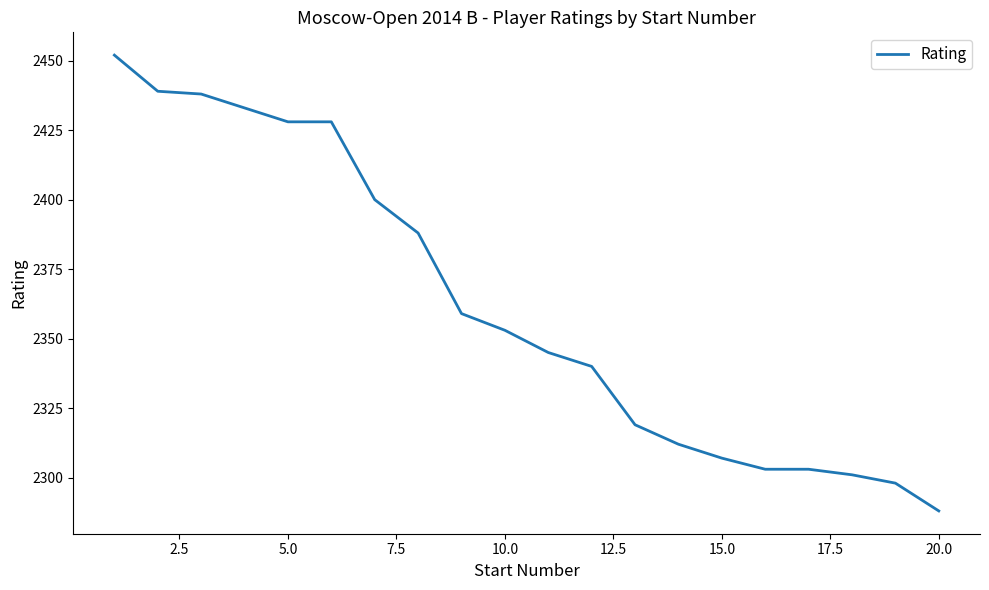

What is the greatest value displayed?

2452